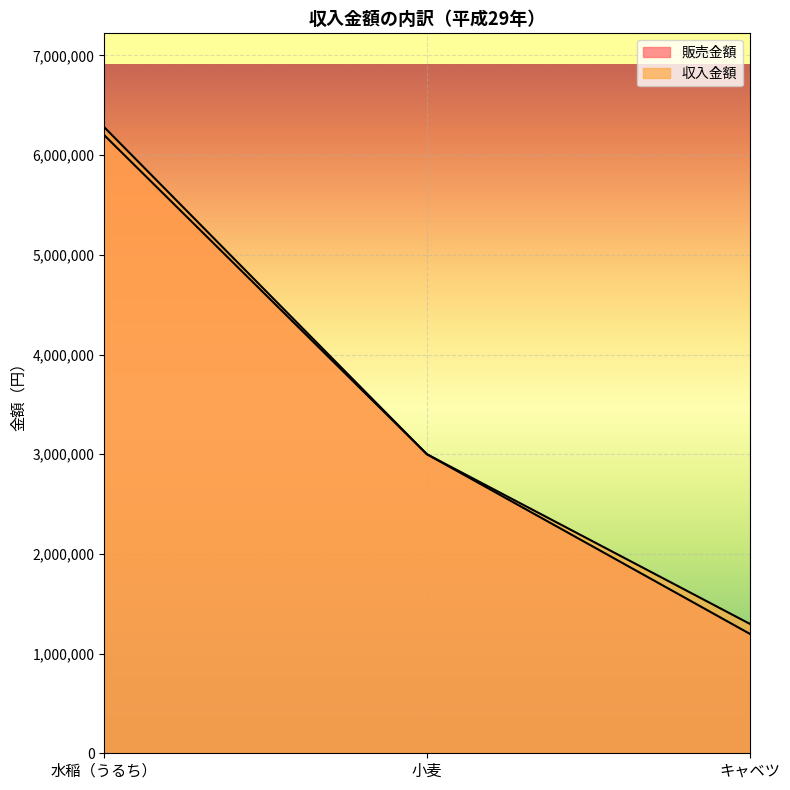

Reading right to left, what are all the values shown in this chart?

販売金額: キャベツ=1200000	小麦=3000000	水稲（うるち）=6200000
収入金額: キャベツ=1300000	小麦=3000000	水稲（うるち）=6280000